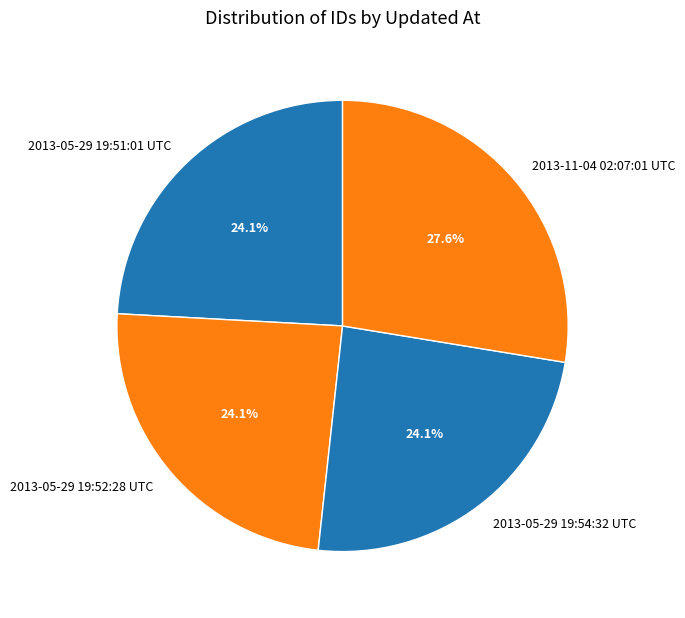

What portion of the pie excludes 2013-11-04 02:07:01 UTC?

72.4%